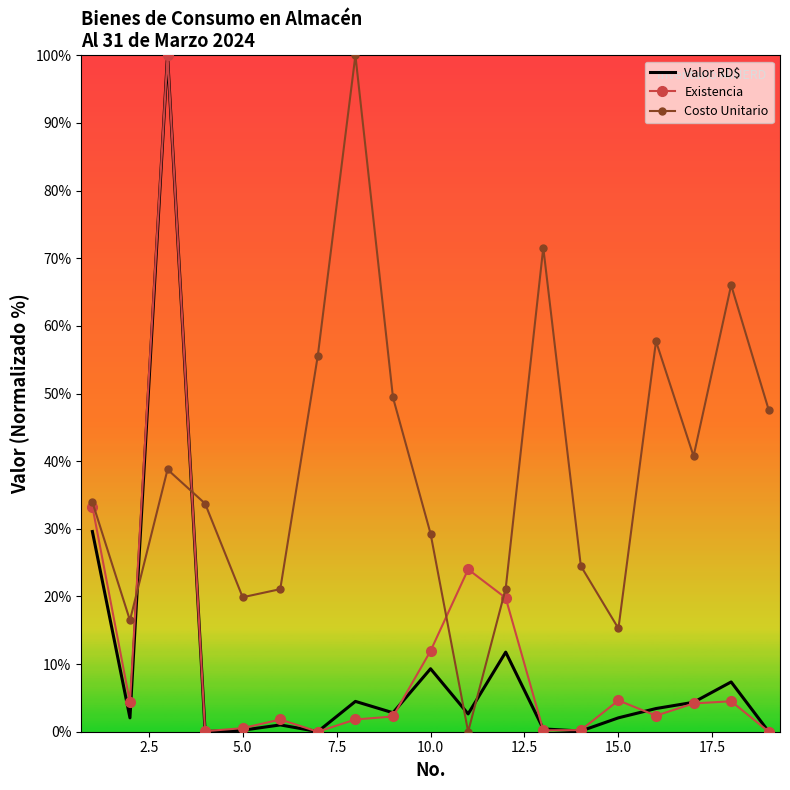

What is the maximum value shown in the chart?

100.0